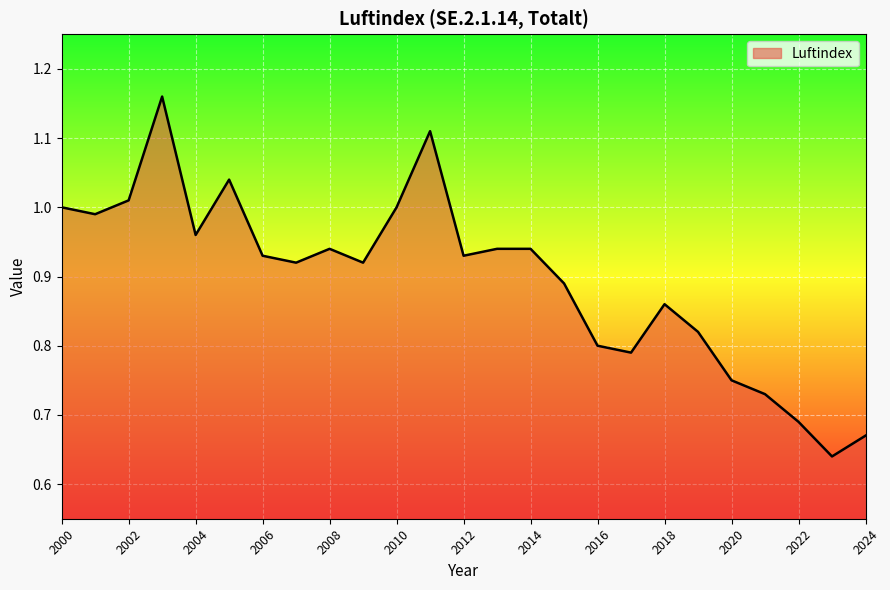

How many lines are shown in the chart?

1